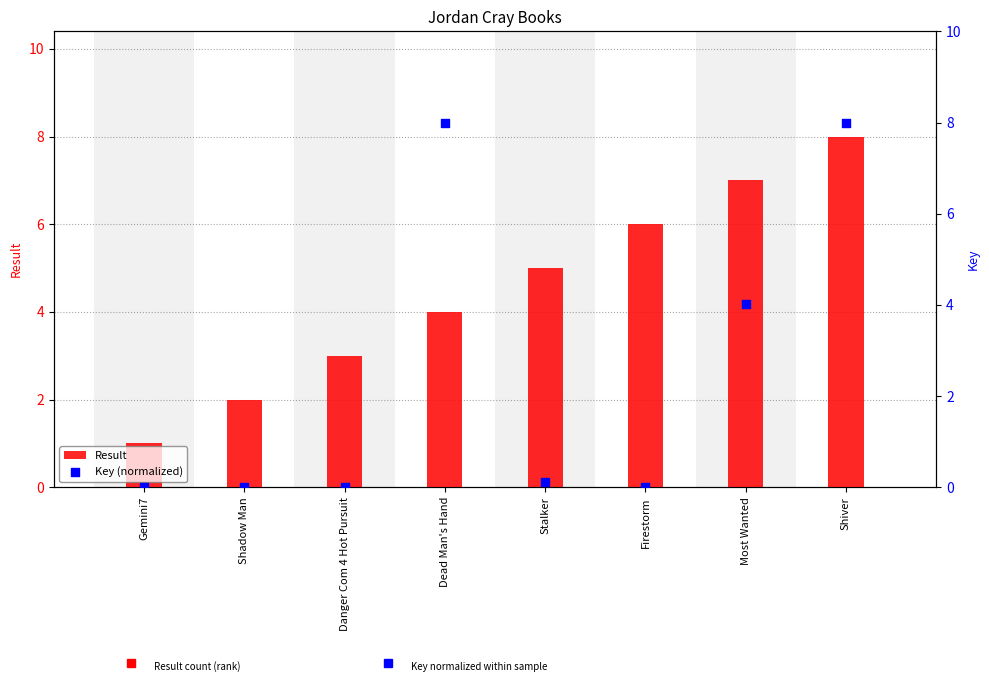

Is the value of Result at Stalker greater than the value of Key (normalized) at Stalker?

Yes